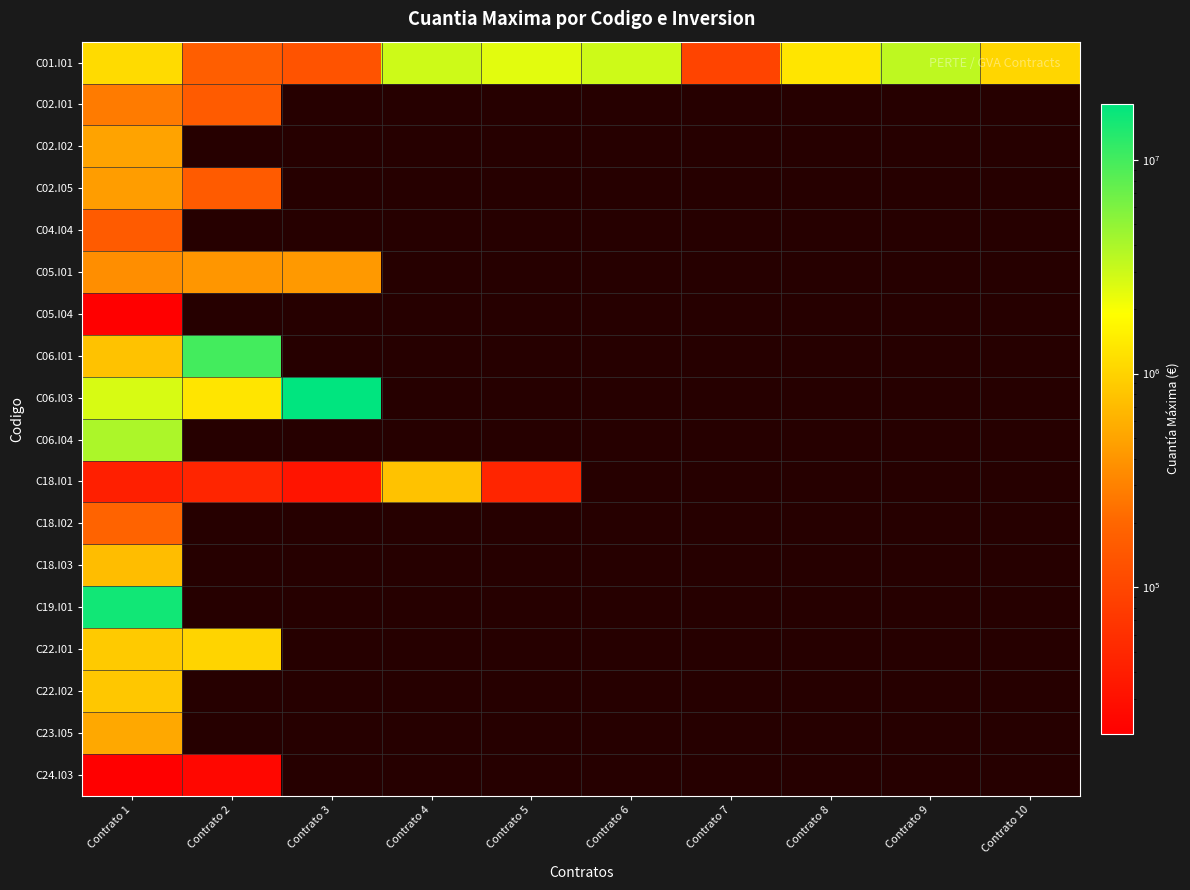

Between Contrato 3 and Contrato 2, which is larger?

Contrato 2